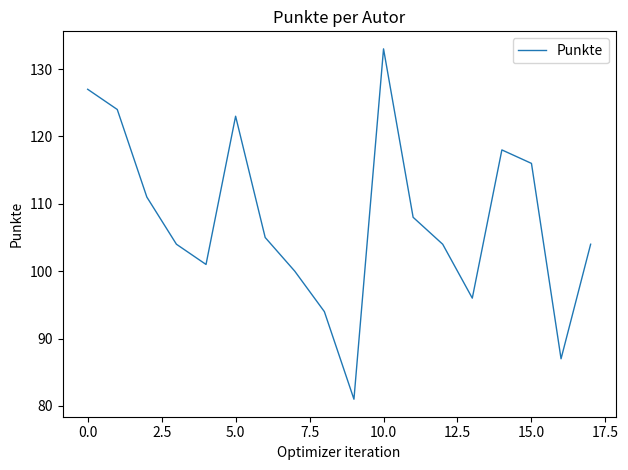

What is the difference between the maximum and minimum values?

52